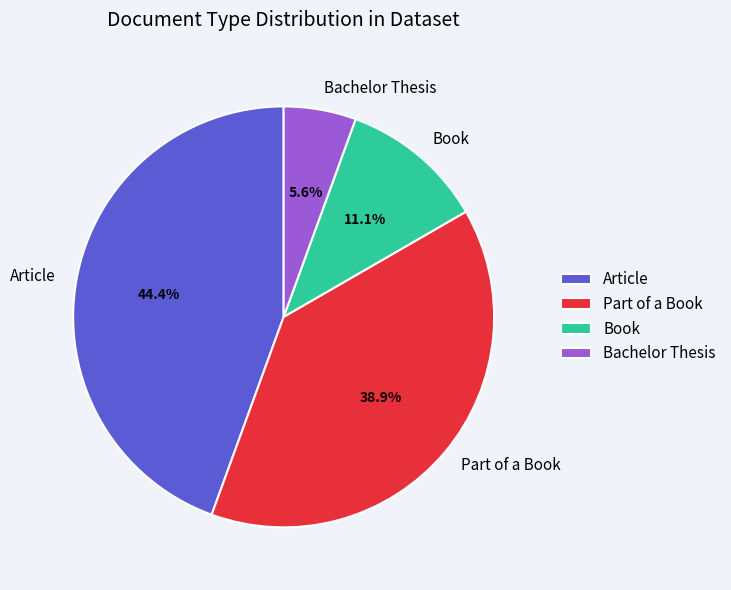

To the nearest percent, what is the difference between the Part of a Book and Book slice percentages?

28%